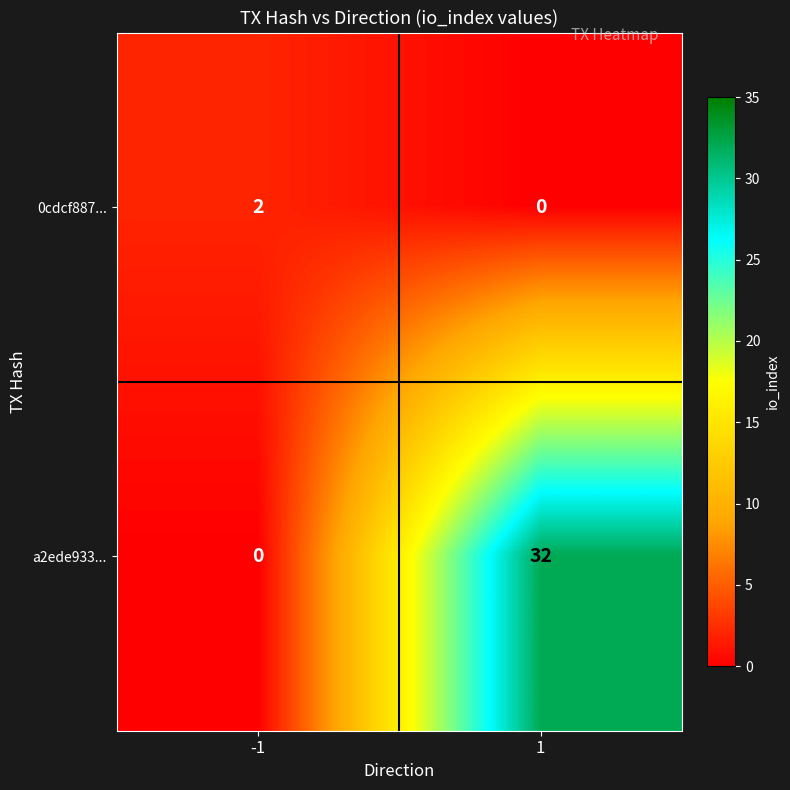

Rank the series at -1 from highest to lowest value.

0cdcf887..., a2ede933...